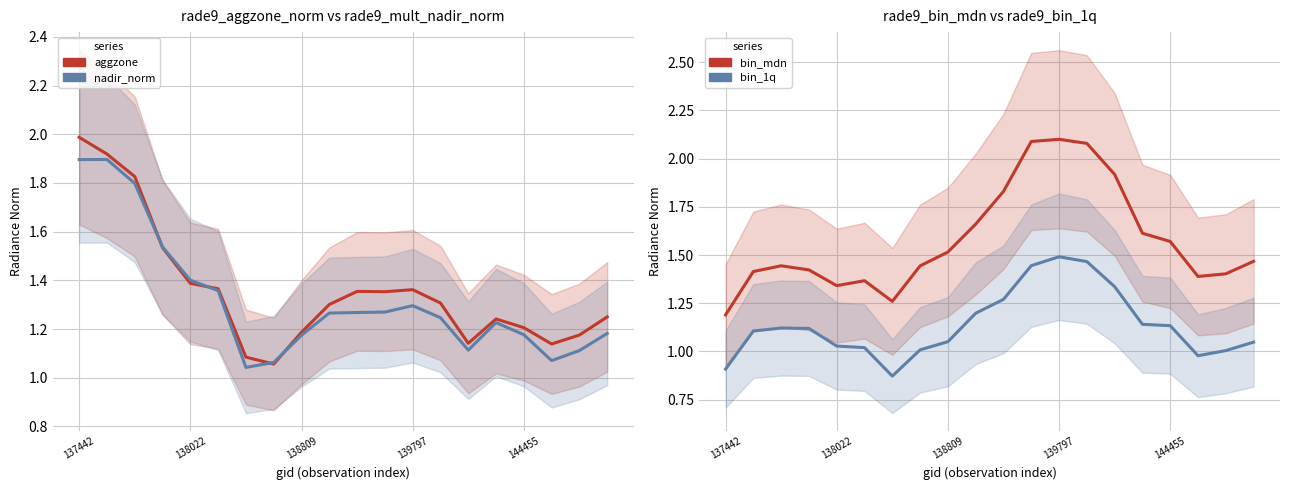

Does the chart display data point markers on the line(s)?

No